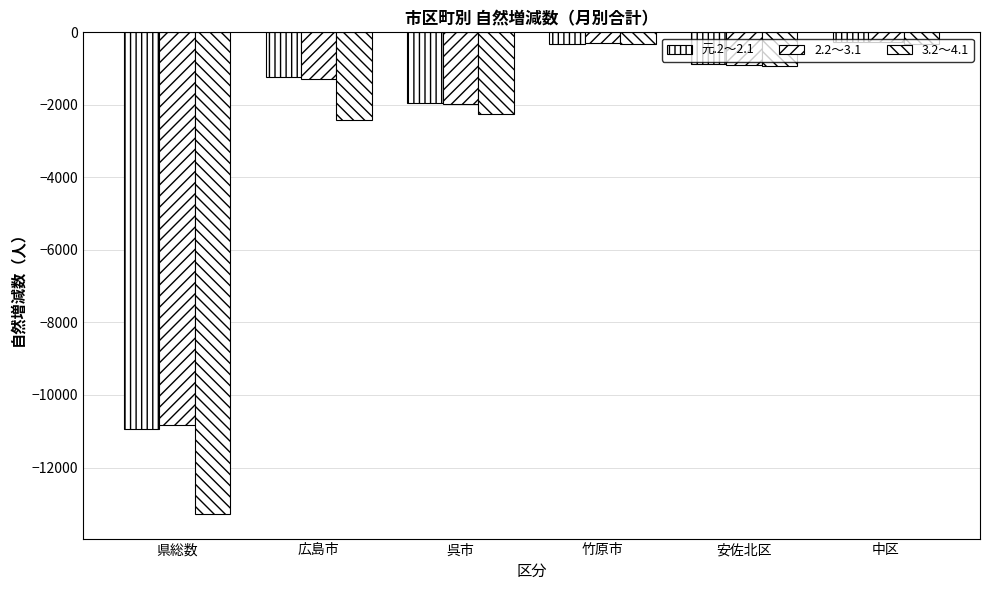

Are the bars grouped side by side (vs. stacked)?

Yes